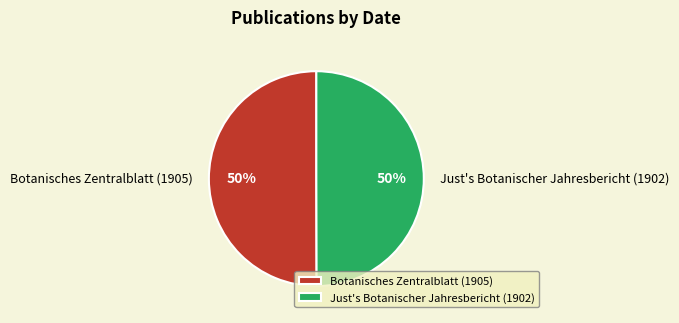

To the nearest percent, what is the combined percentage of Just's Botanischer Jahresbericht (1902) and Botanisches Zentralblatt (1905)?

100%